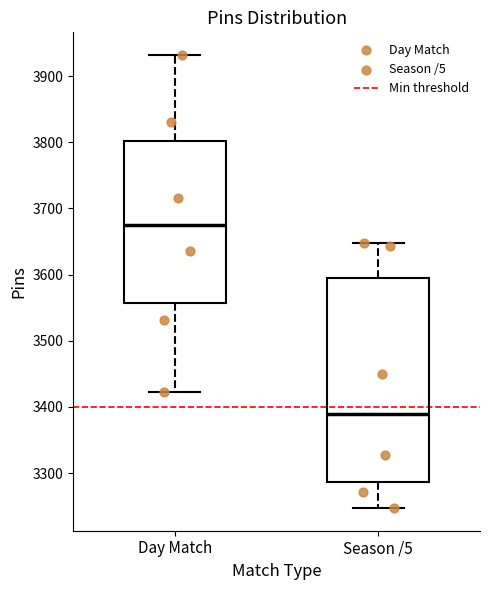

Where does the upper whisker of the box for Season /5 end on the y-axis? The values are not printed on the chart, so give them approximately, as read against the axis.

3650